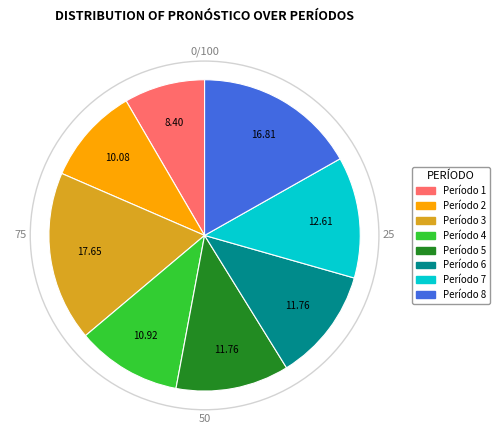

Which category has the smallest portion of the pie?

Período 1